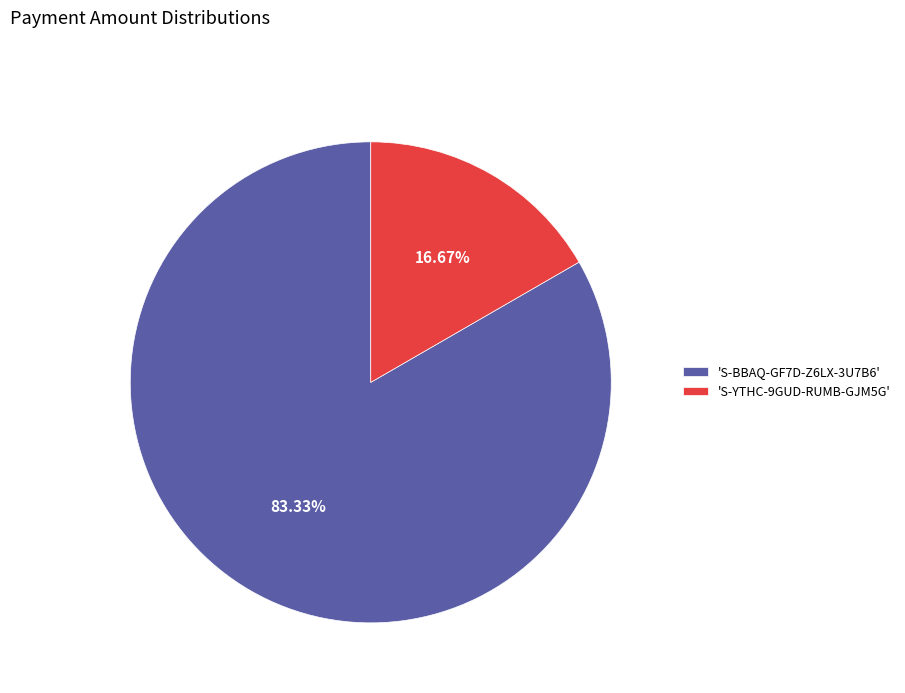

Combined, do 'S-BBAQ-GF7D-Z6LX-3U7B6' and 'S-YTHC-9GUD-RUMB-GJM5G' account for over 50%?

Yes